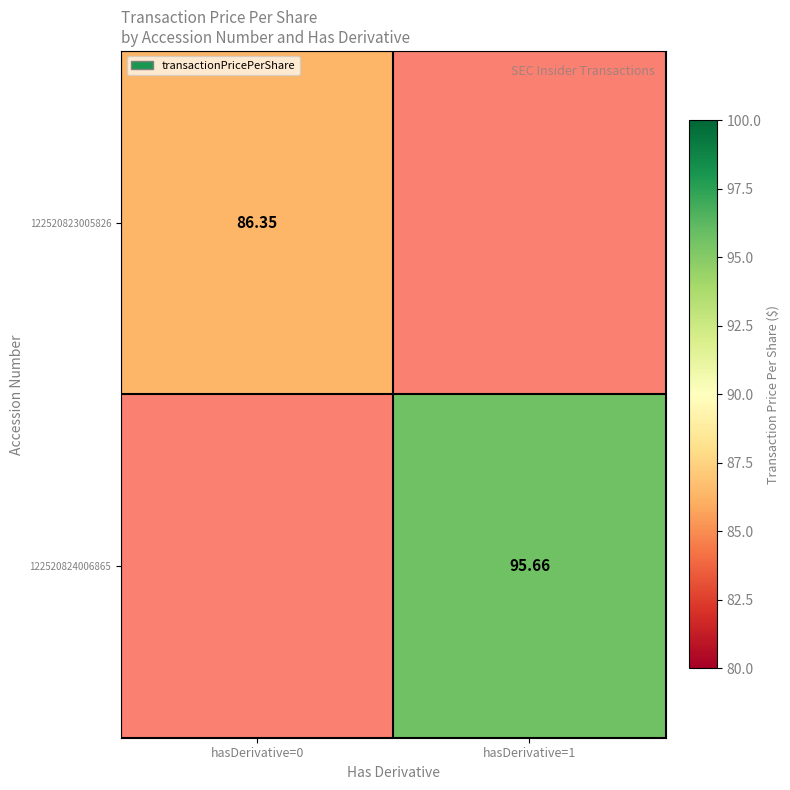

How many categories are shown in the chart?

2